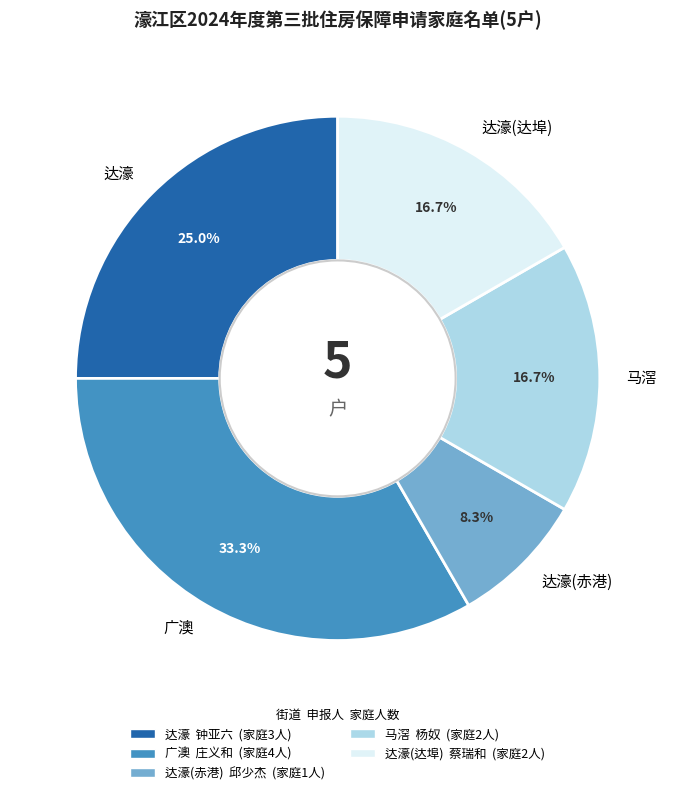

How many segments does this pie chart have?

5